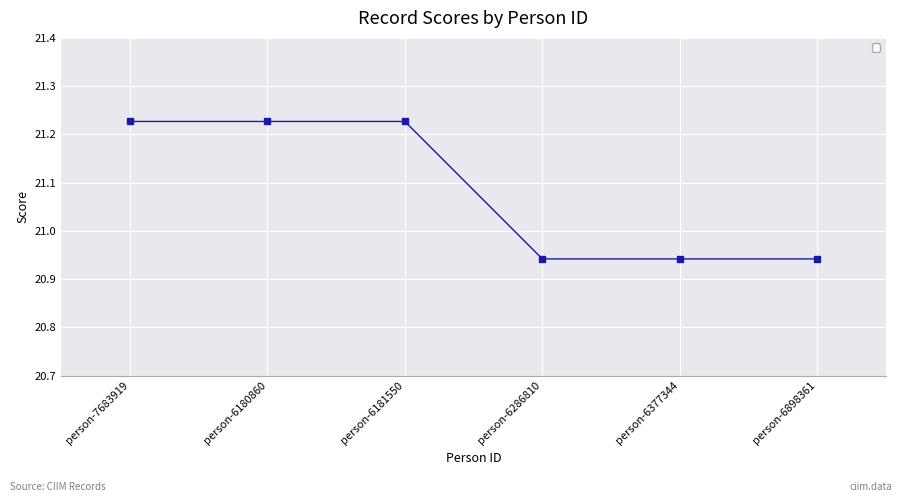

What is the label of the 6th point from the right?

person-7683919